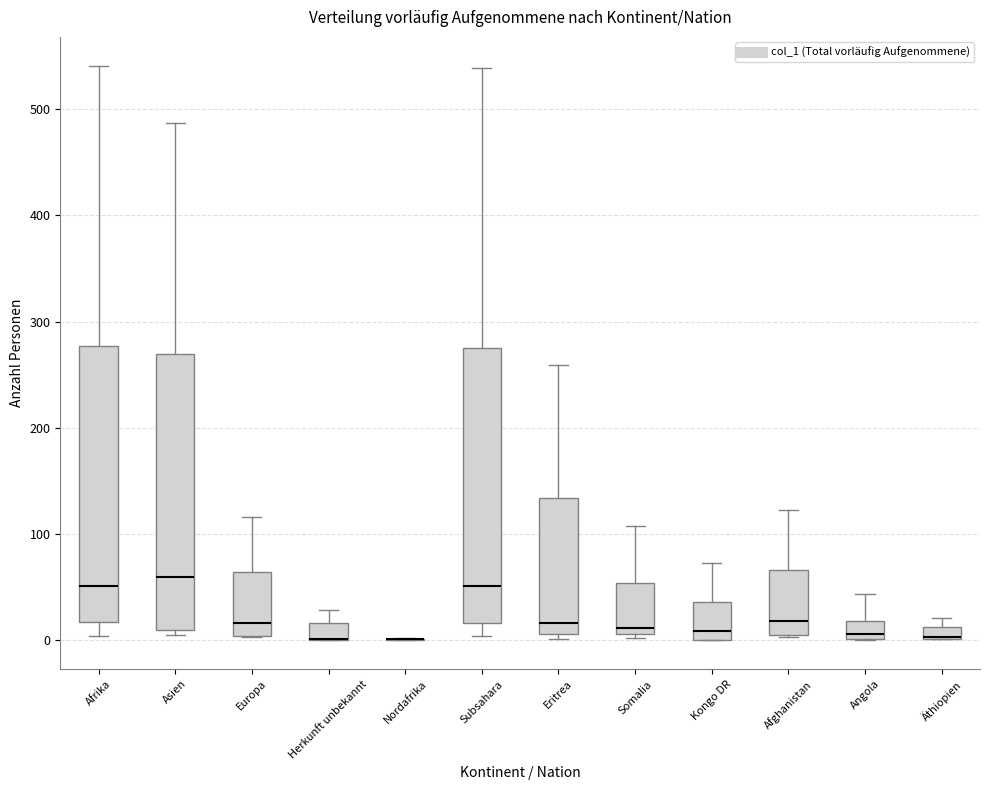

Where is the lower edge of the box for Somalia on the y-axis? The values are not printed on the chart, so give them approximately, as read against the axis.

10